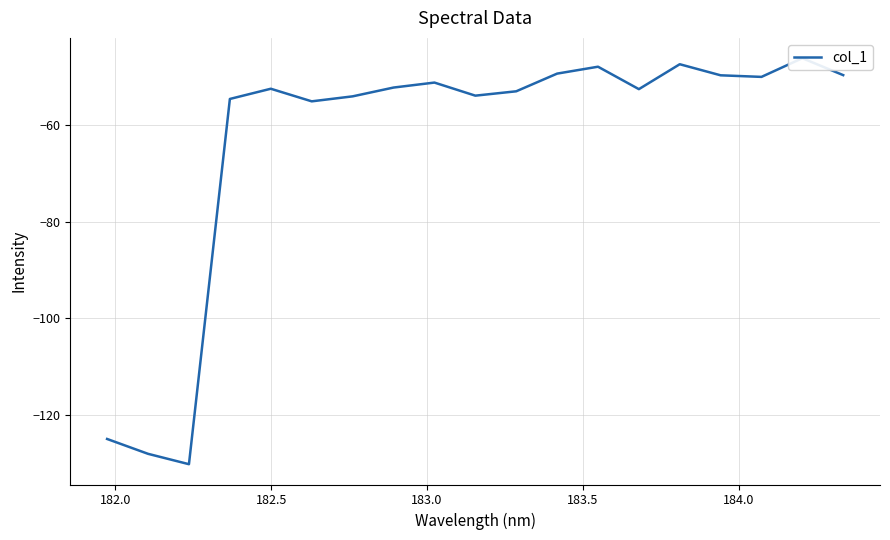

What is the greatest value displayed?

-46.3